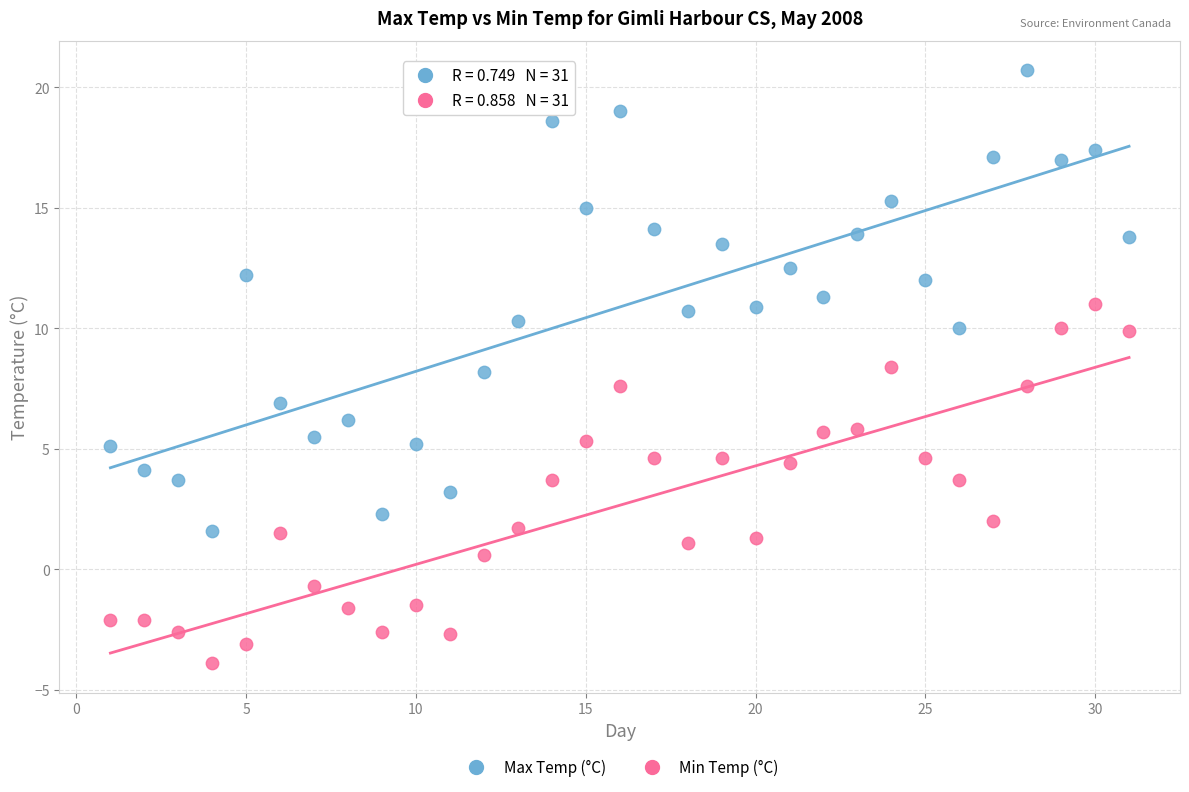

Which series has the widest spread of Y values?

Max Temp (°C)